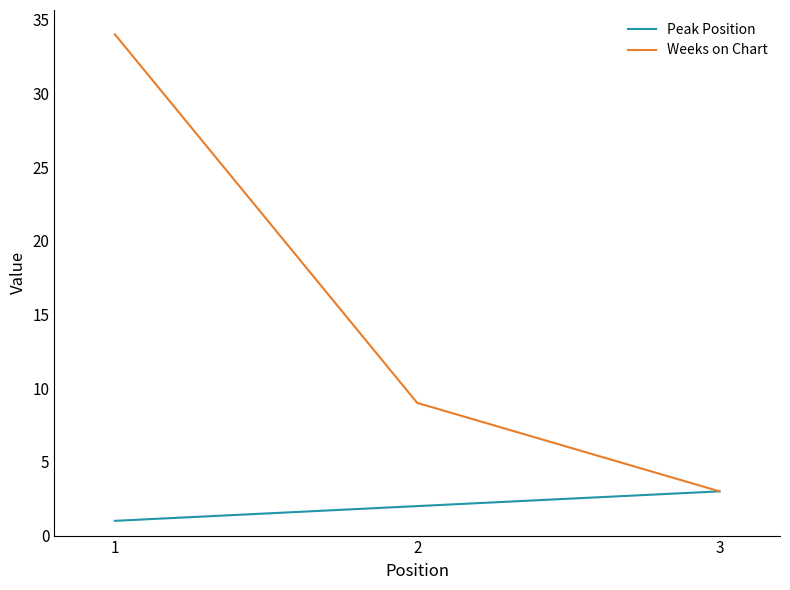

What are all the series names shown in the legend?

Peak Position, Weeks on Chart